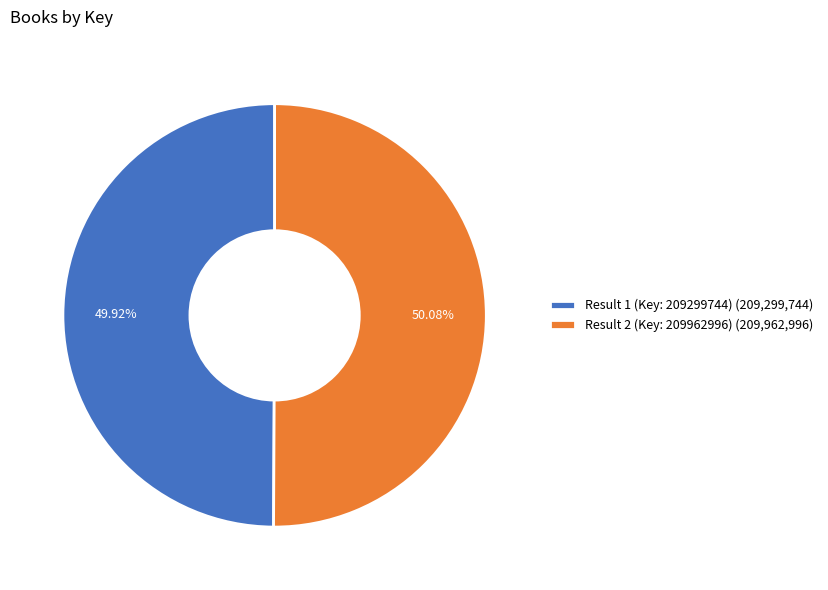

Do Result 1 (Key: 209299744) and Result 2 (Key: 209962996) together represent more than half of the pie?

Yes